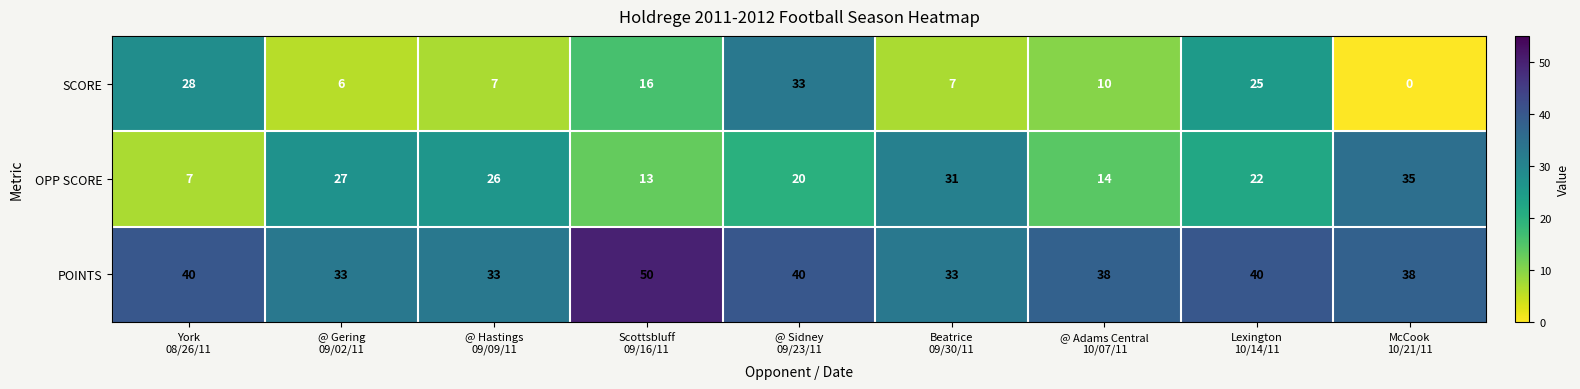

How many data points does each series have?

9